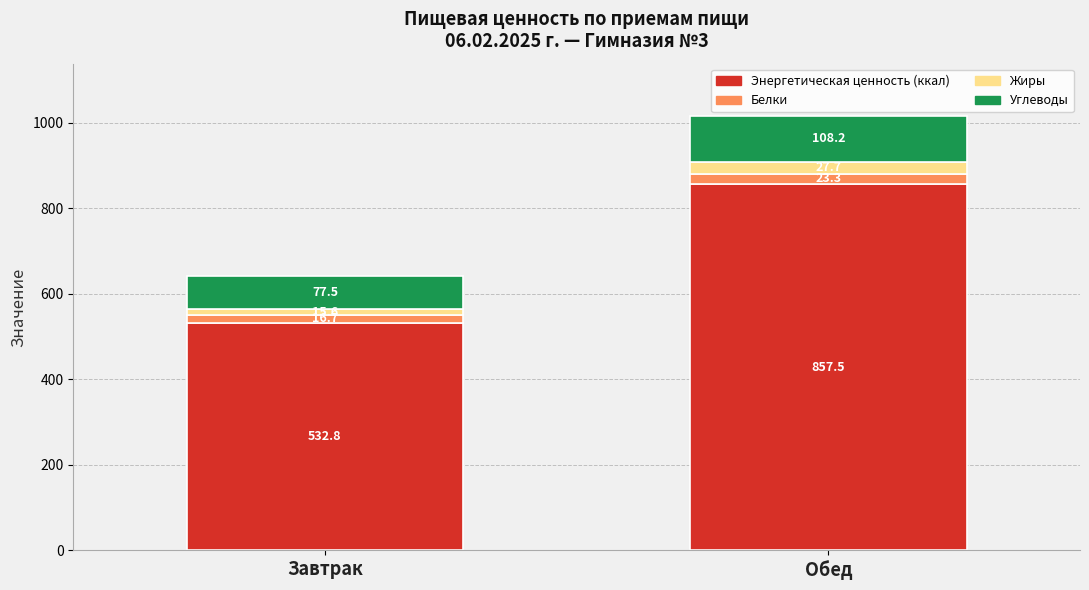

What is the sum of the Энергетическая ценность (ккал) values at Завтрак and Обед?

1390.3